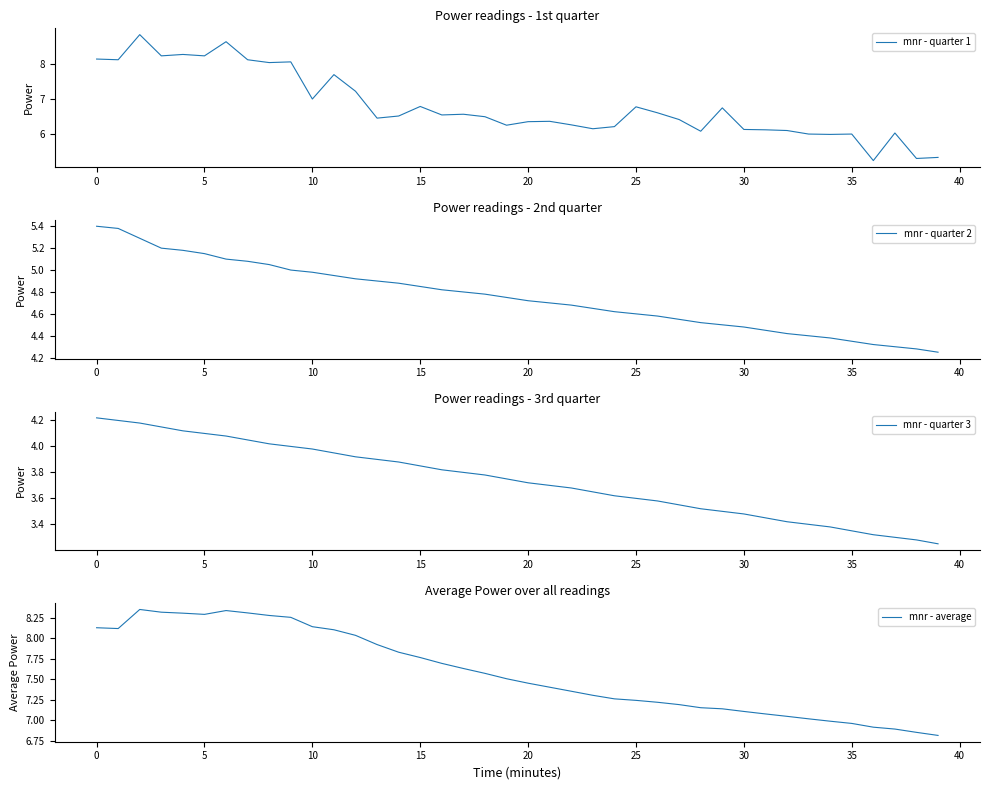

At how many categories does at least one series exceed 3?

40